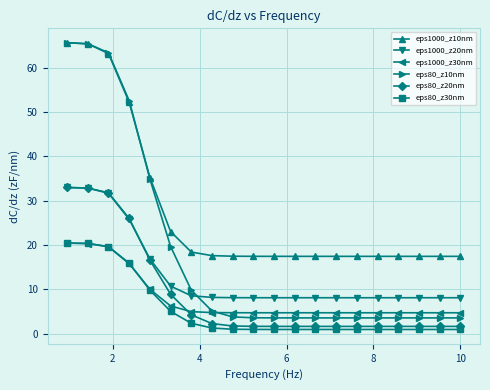

How many series are shown in this chart?

6